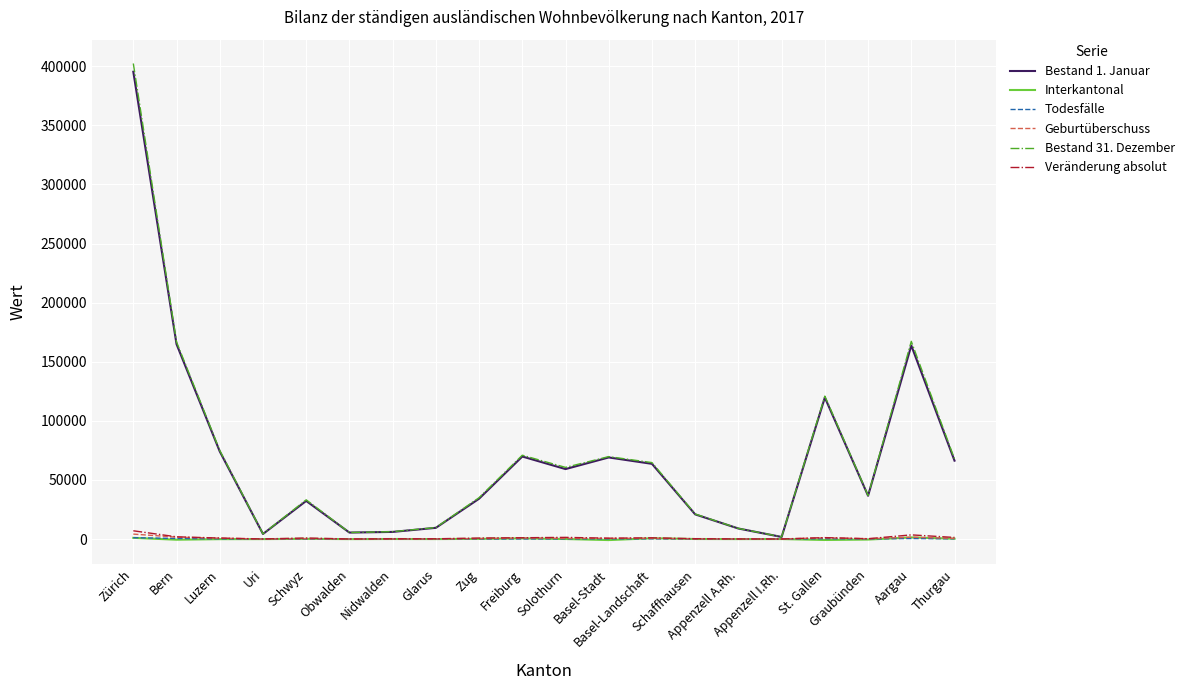

What is the approximate value of Bestand 1. Januar at Obwalden?

5486